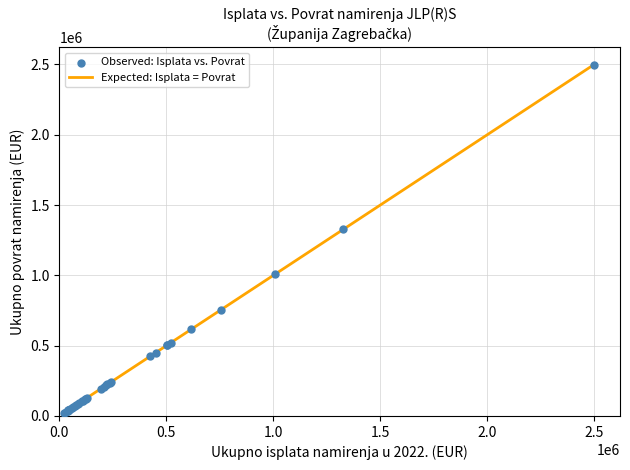

What is the maximum value shown in the chart?

2497193.2